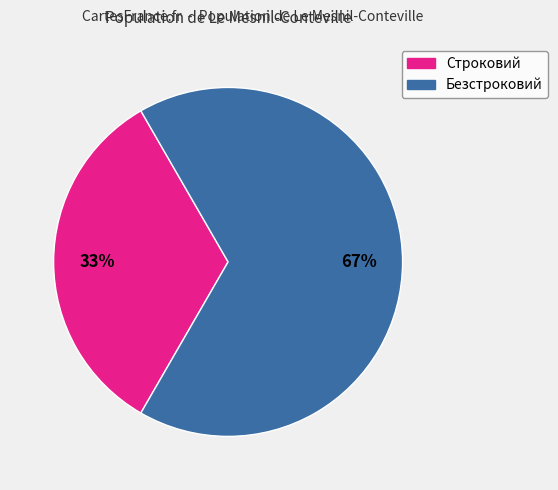

Is it true that Безстроковий is 74% of the pie?

False